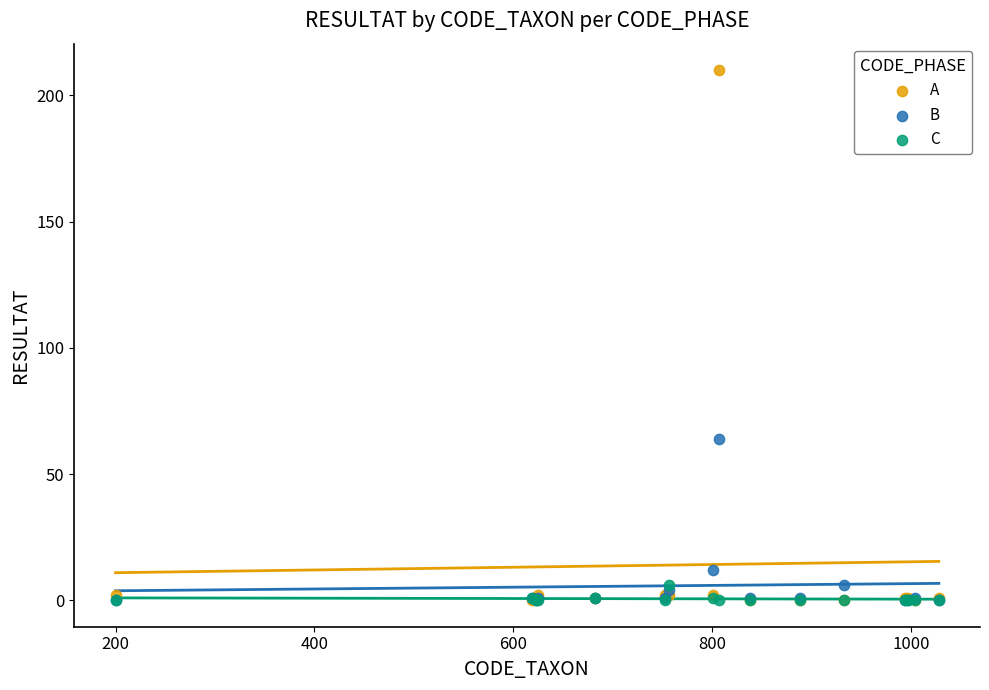

Which series has the largest Y range (max minus min)?

A